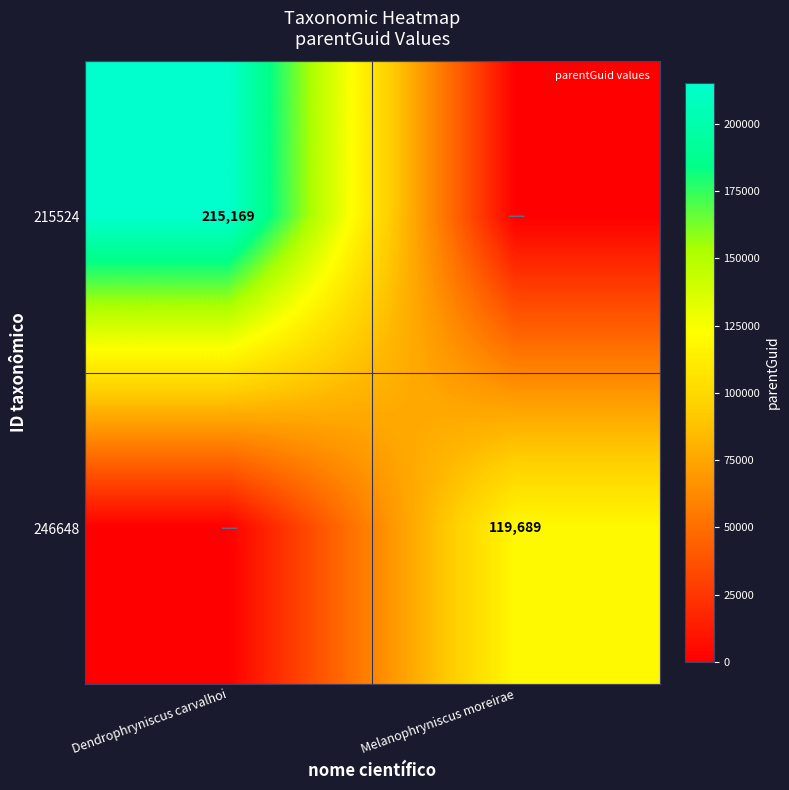

True or false: 246648 has a value of 198419 at Melanophryniscus moreirae.

False